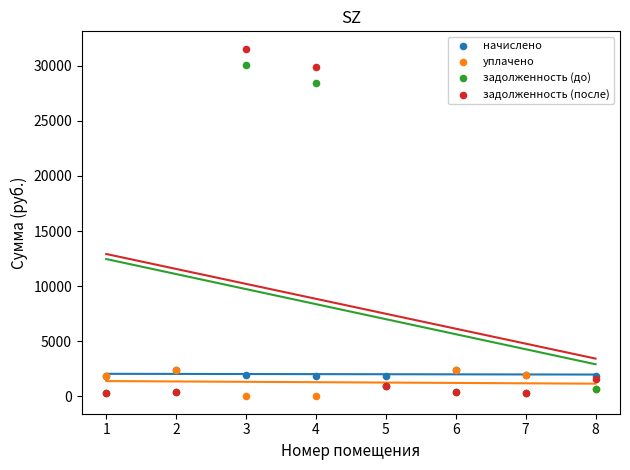

Which series has the widest spread of Y values?

задолженность (после)